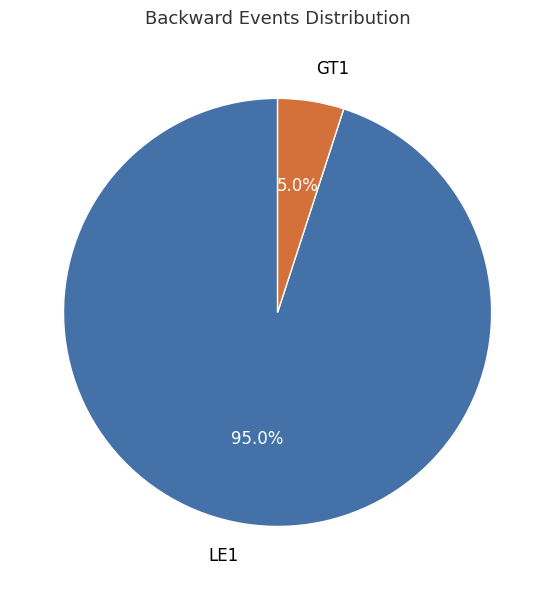

Is there any slice that represents more than half of the pie?

Yes